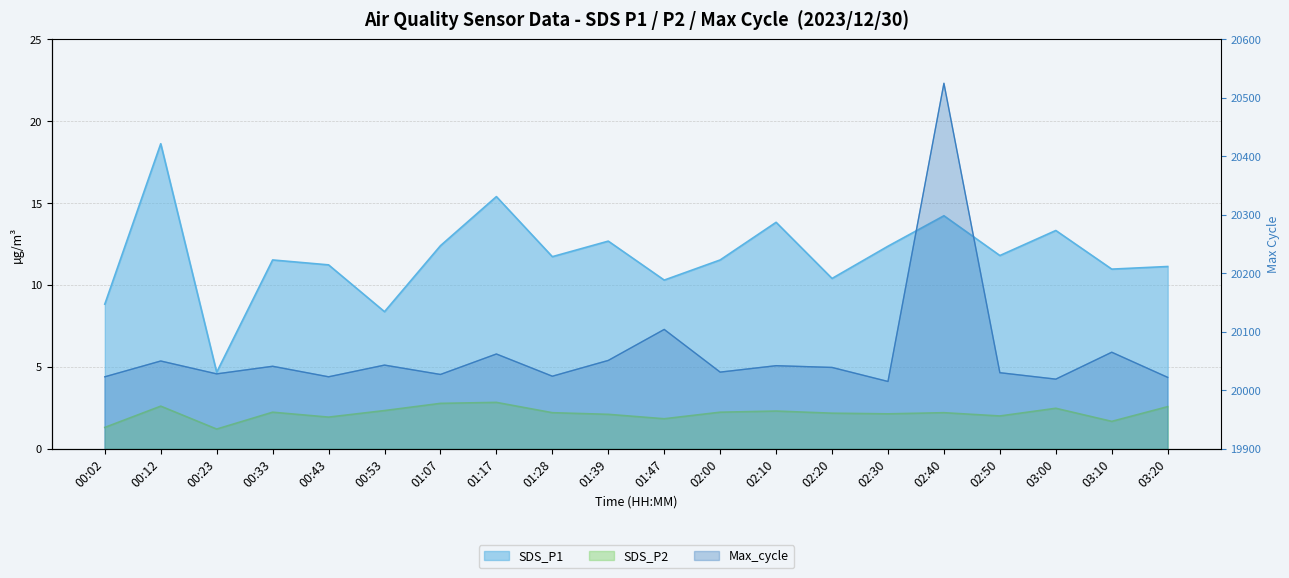

Count the number of data series in this chart.

3